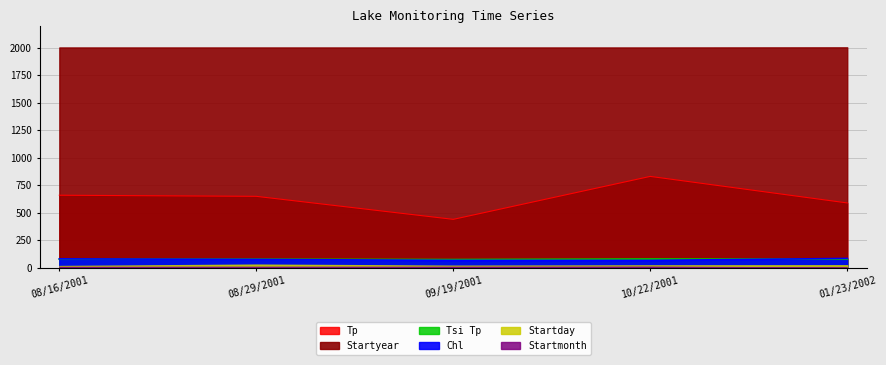

At which category is the sum across all series the highest?

10/22/2001